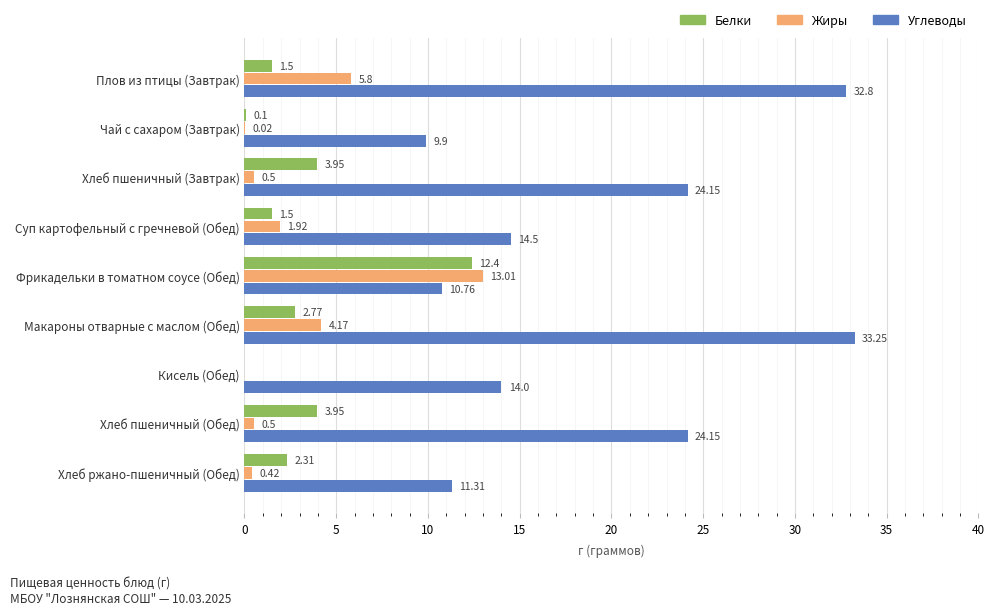

Which series changed the most between Фрикадельки в томатном соусе (Обед) and Кисель (Обед)?

Жиры